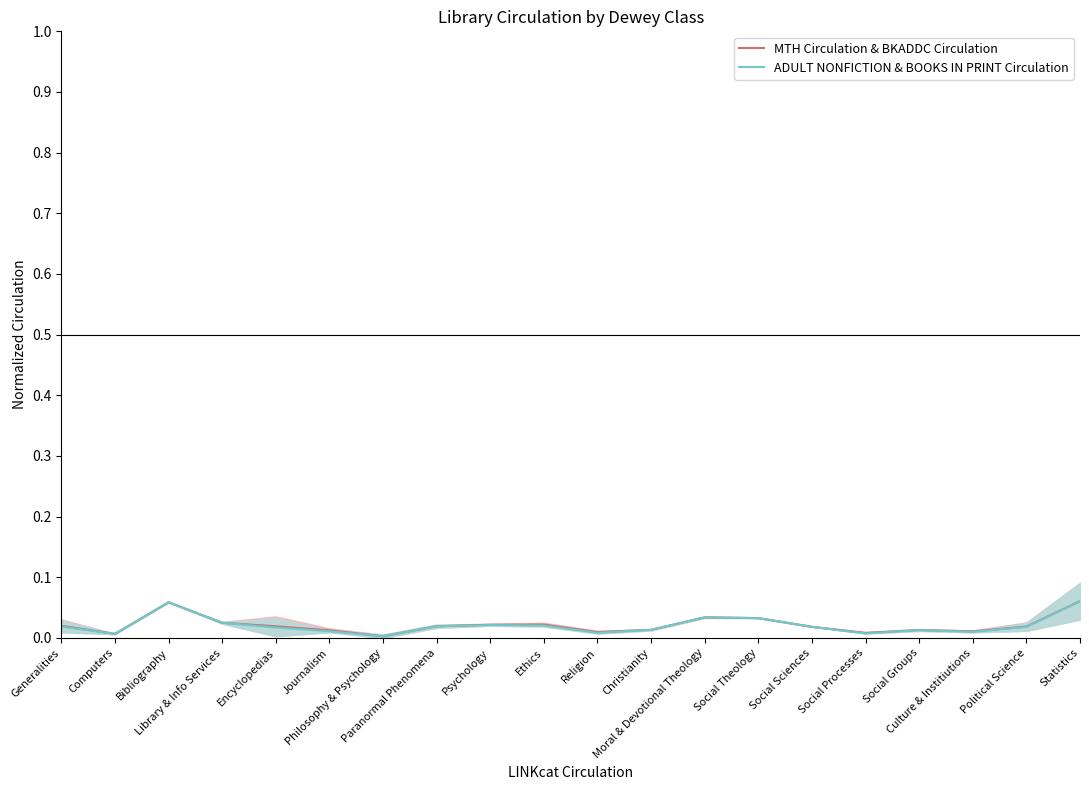

At which category does MTH Circulation & BKADDC Circulation reach its first local peak?

Bibliography